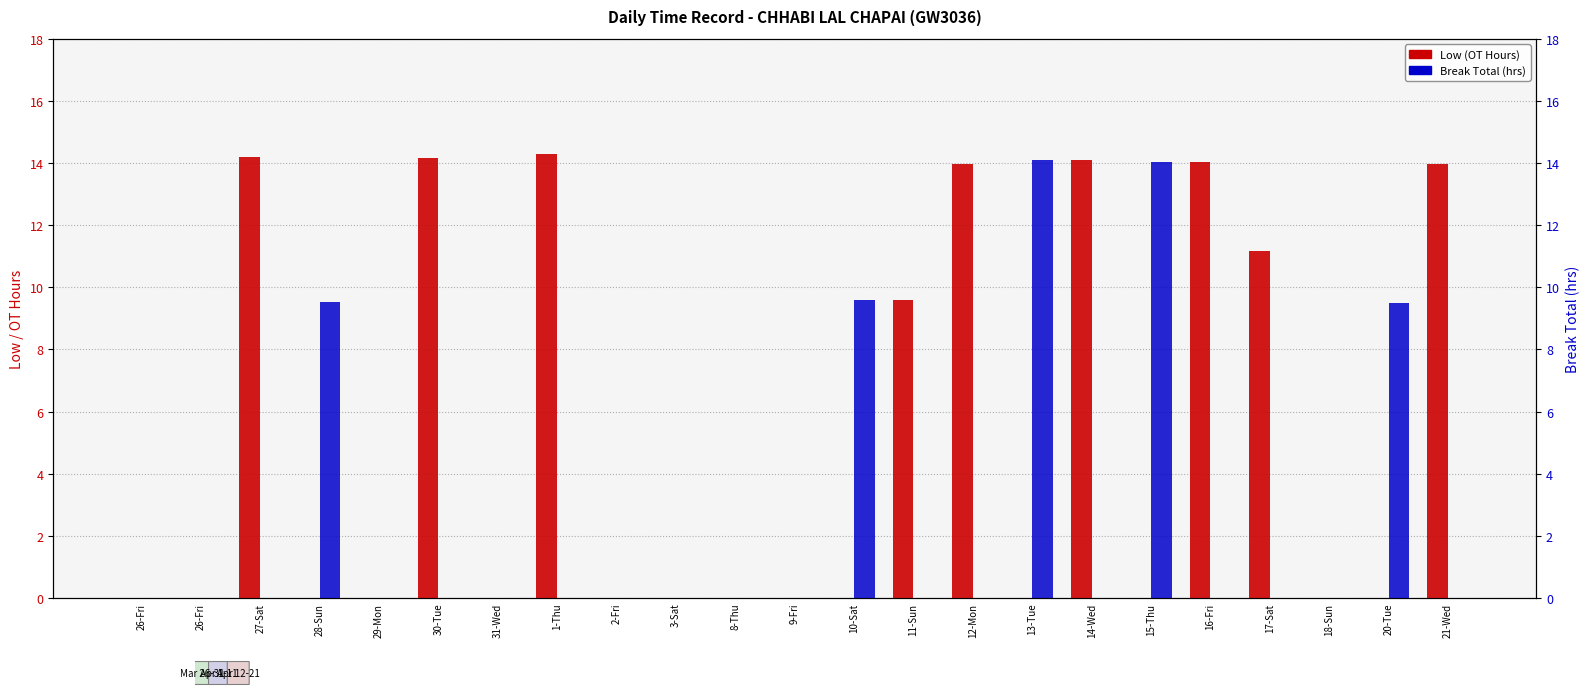

How many groups of bars are there?

23